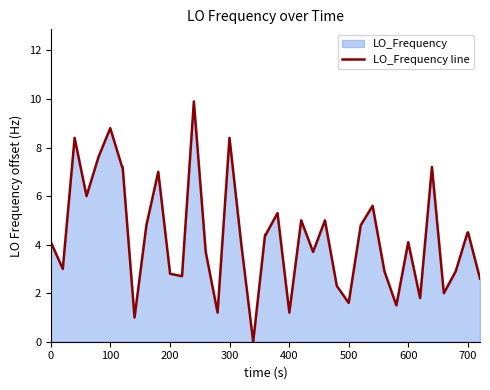

What is the maximum value shown in the chart?

9.9